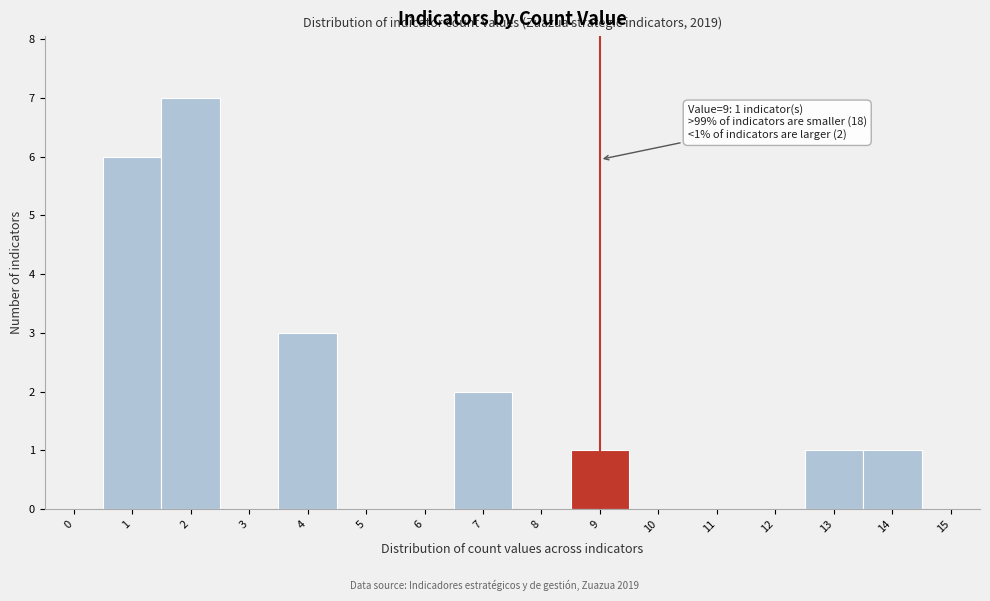

Over which range of the x-axis is the bar tallest?

1.5 to 2.5